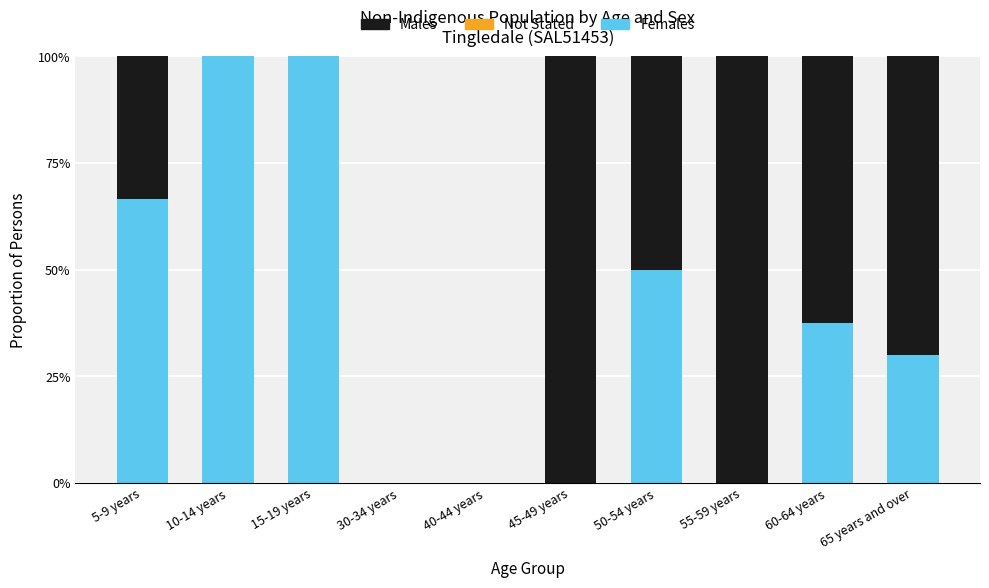

How many data points in Females are above 37?

5